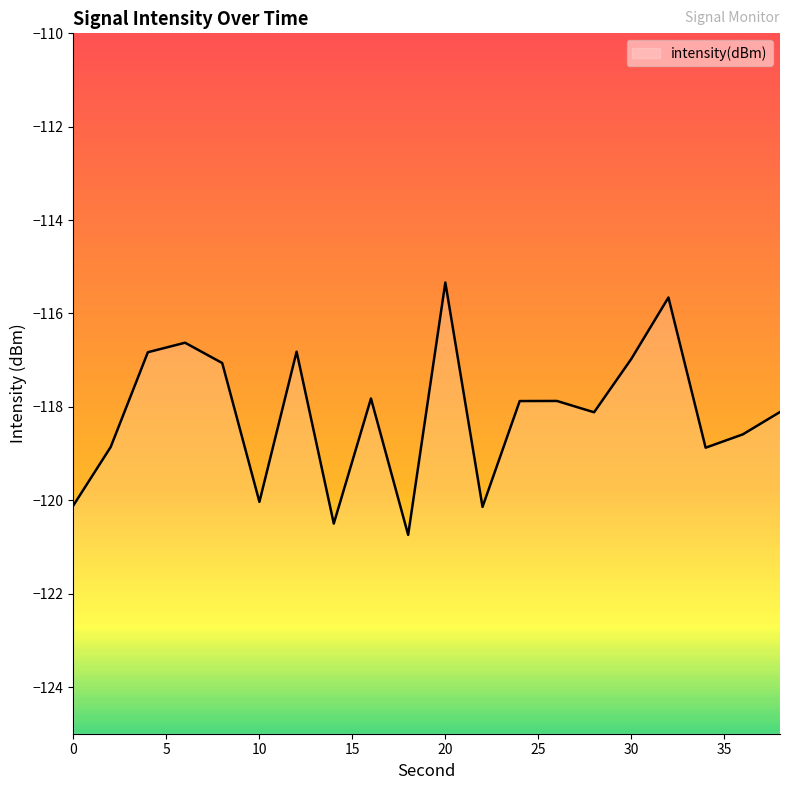

At which category does the data reach its first local valley?

10